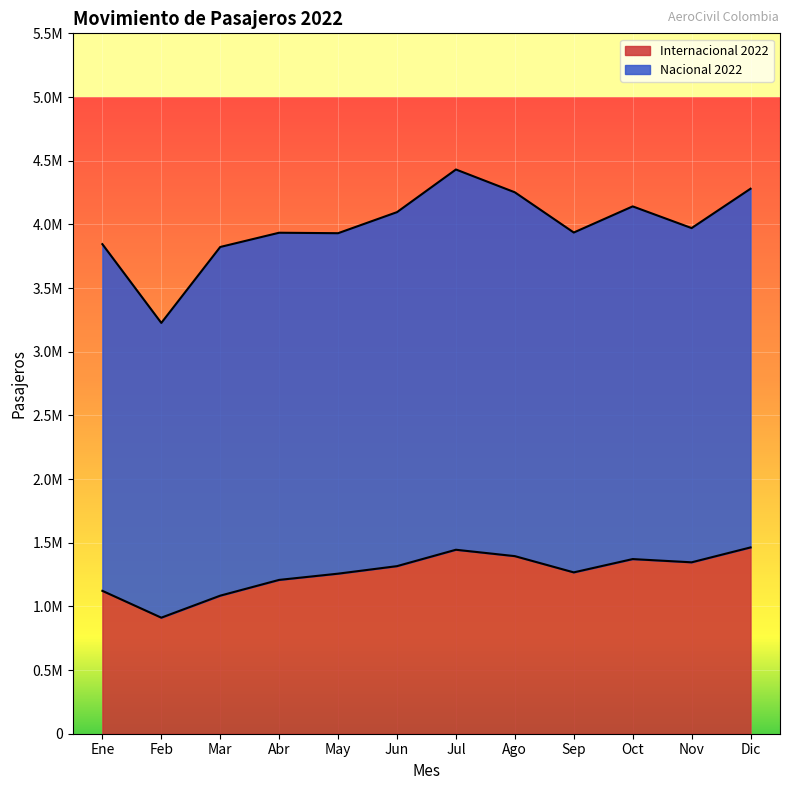

What is the average value?

1265429